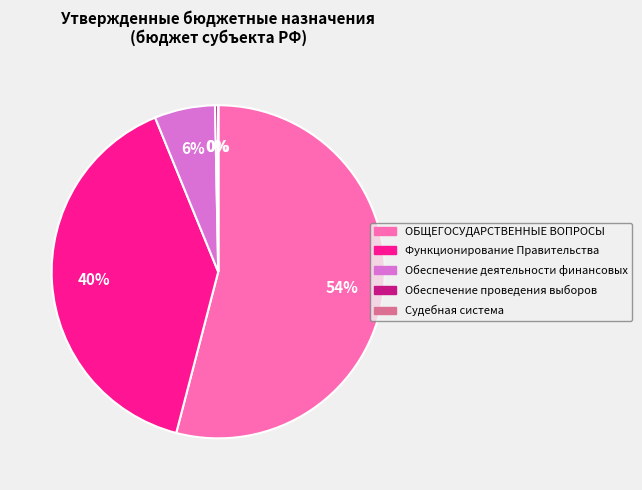

Does ОБЩЕГОСУДАРСТВЕННЫЕ ВОПРОСЫ represent more than half of the total?

Yes